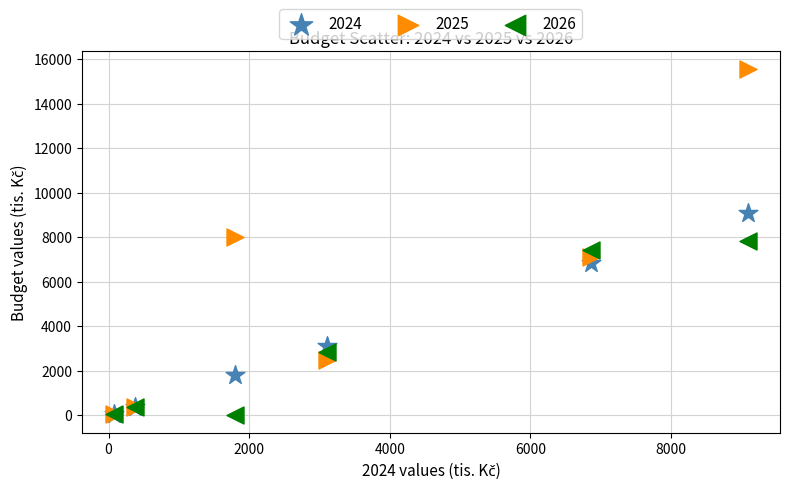

In the 2026 series, what Y value is closest to 3927?

2829.3